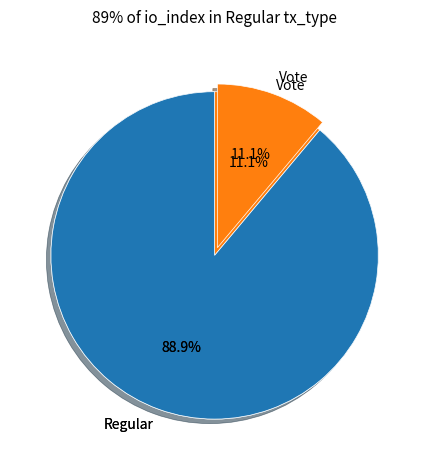

What percentage is the Regular slice, to the nearest percent?

89%